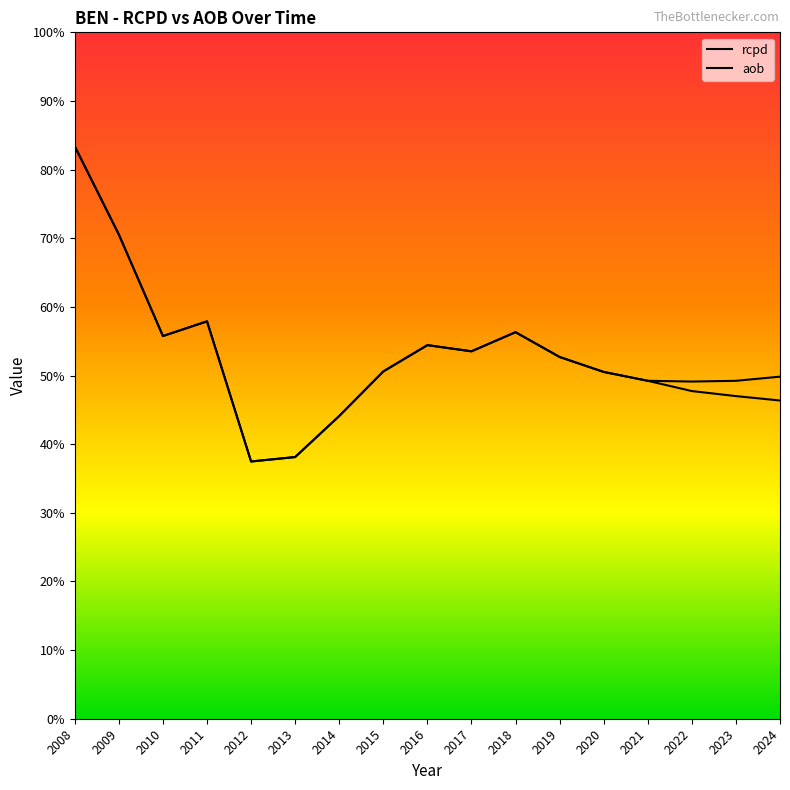

Reading right to left, transcribe all the data shown in this chart.

rcpd: 2024=14951257.8	2023=14768958.9	2022=14737360.2	2021=14769919.9	2020=15157204.2	2019=15811446.0	2018=16894148.1	2017=16058176.3	2016=16328327.3	2015=15178508.7	2014=13230664.7	2013=11437047.9	2012=11242897.3	2011=17368409.9	2010=16726096.7	2009=21163035.8	2008=25018185.9
aob: 2024=13908631.5	2023=14101395.4	2022=14321245.0	2021=14769919.9	2020=15157204.2	2019=15811446.0	2018=16894148.1	2017=16058176.3	2016=16328327.3	2015=15178508.7	2014=13230664.7	2013=11437047.9	2012=11242897.3	2011=17368409.9	2010=16726096.7	2009=21163035.8	2008=25018185.9